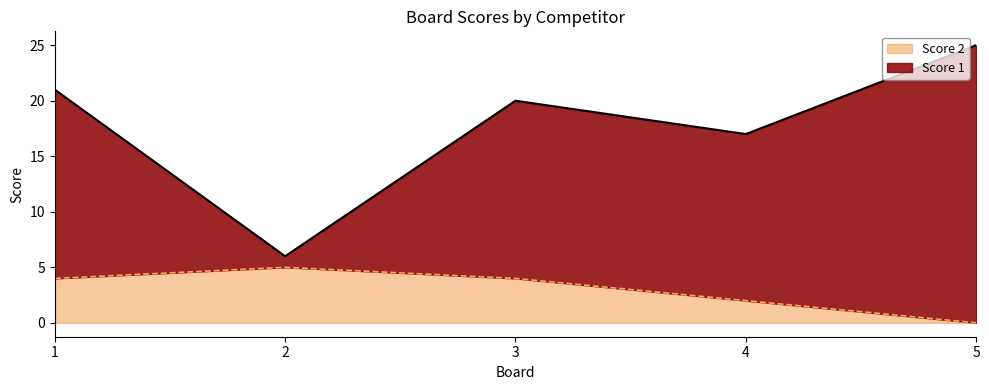

What is the difference between the maximum and second lowest values in the Score 1 series?

8